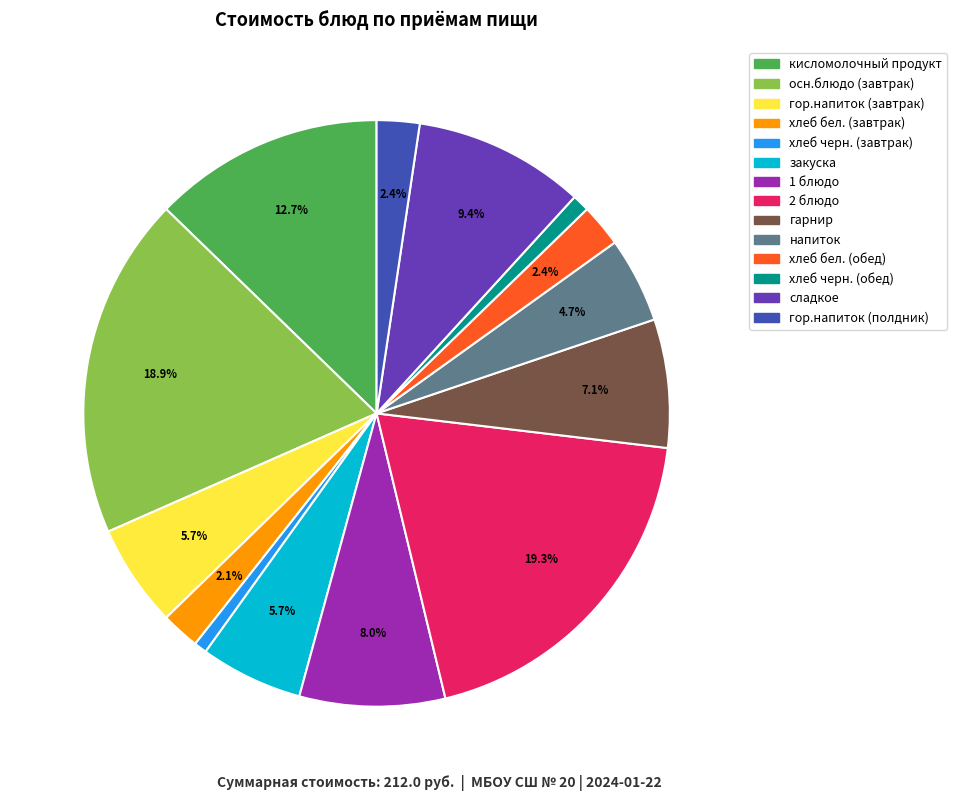

Does any single category account for the majority?

No